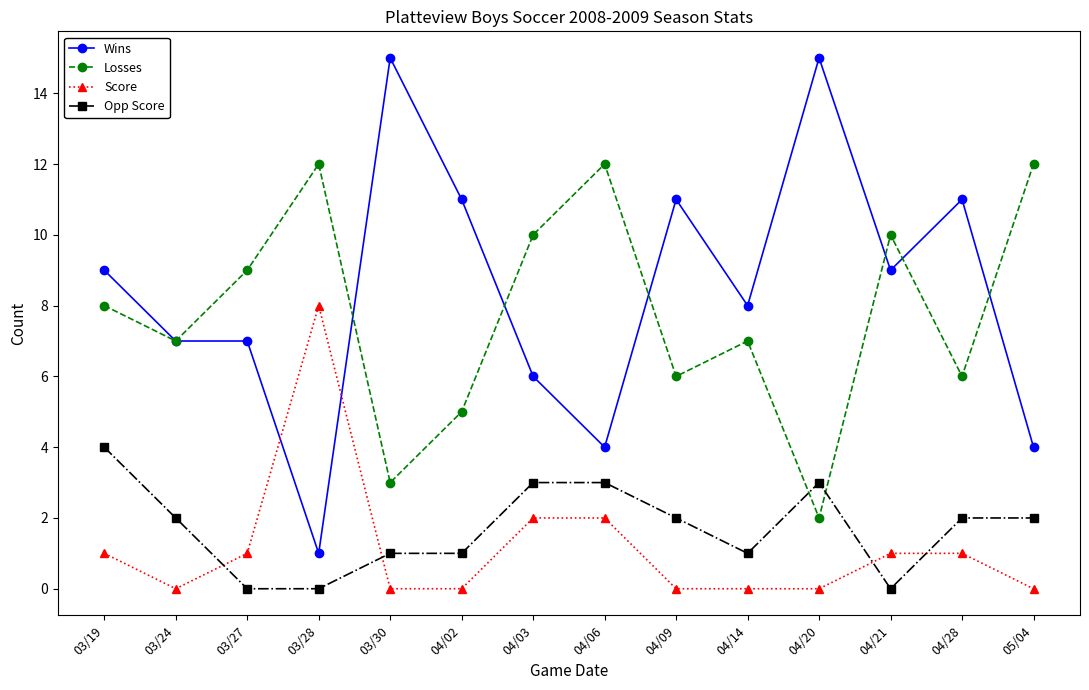

What is the lowest value of the Wins series?

1